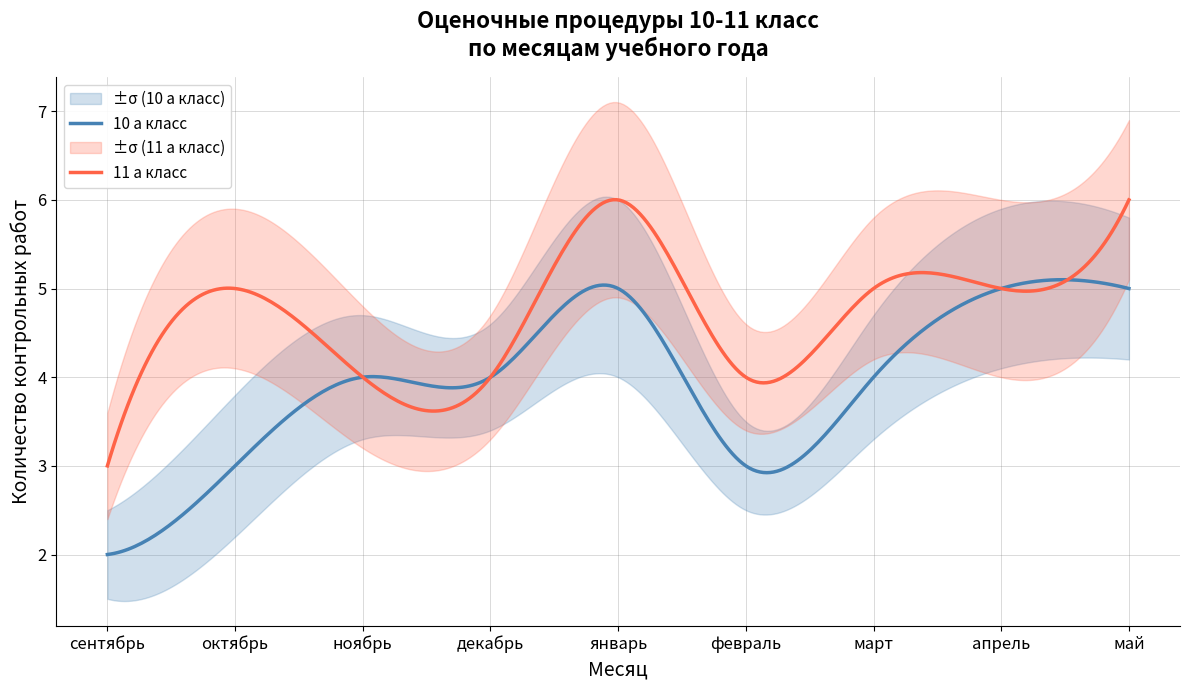

The 11 а класс series shows 2 at февраль. True or false?

False